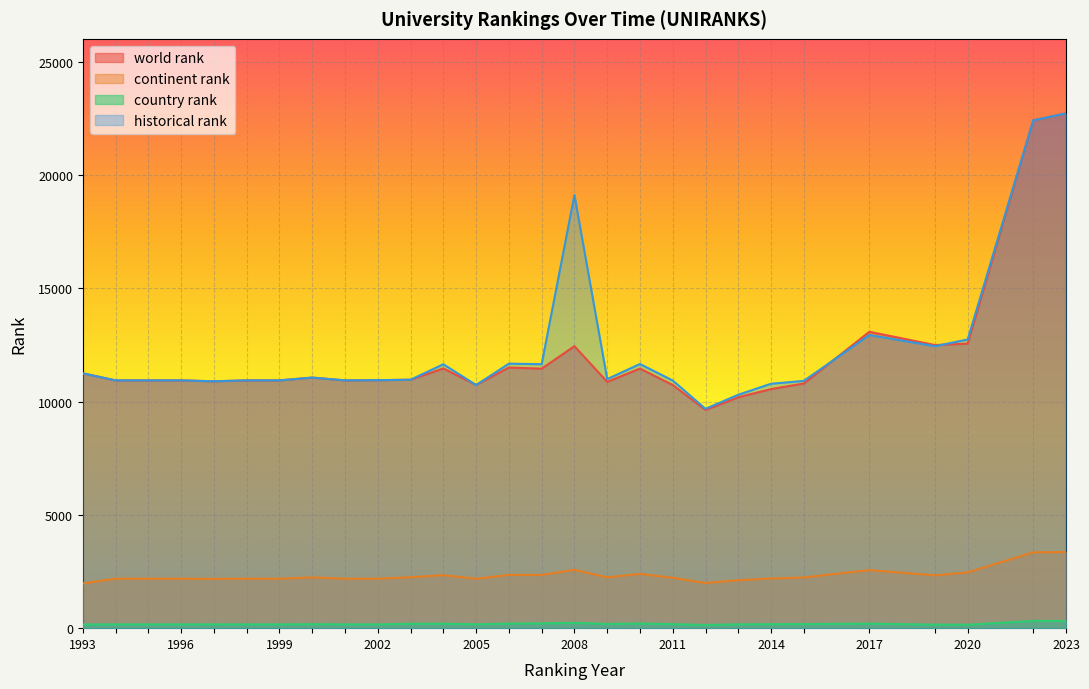

Between 2012 and 2000, which is larger?

2000